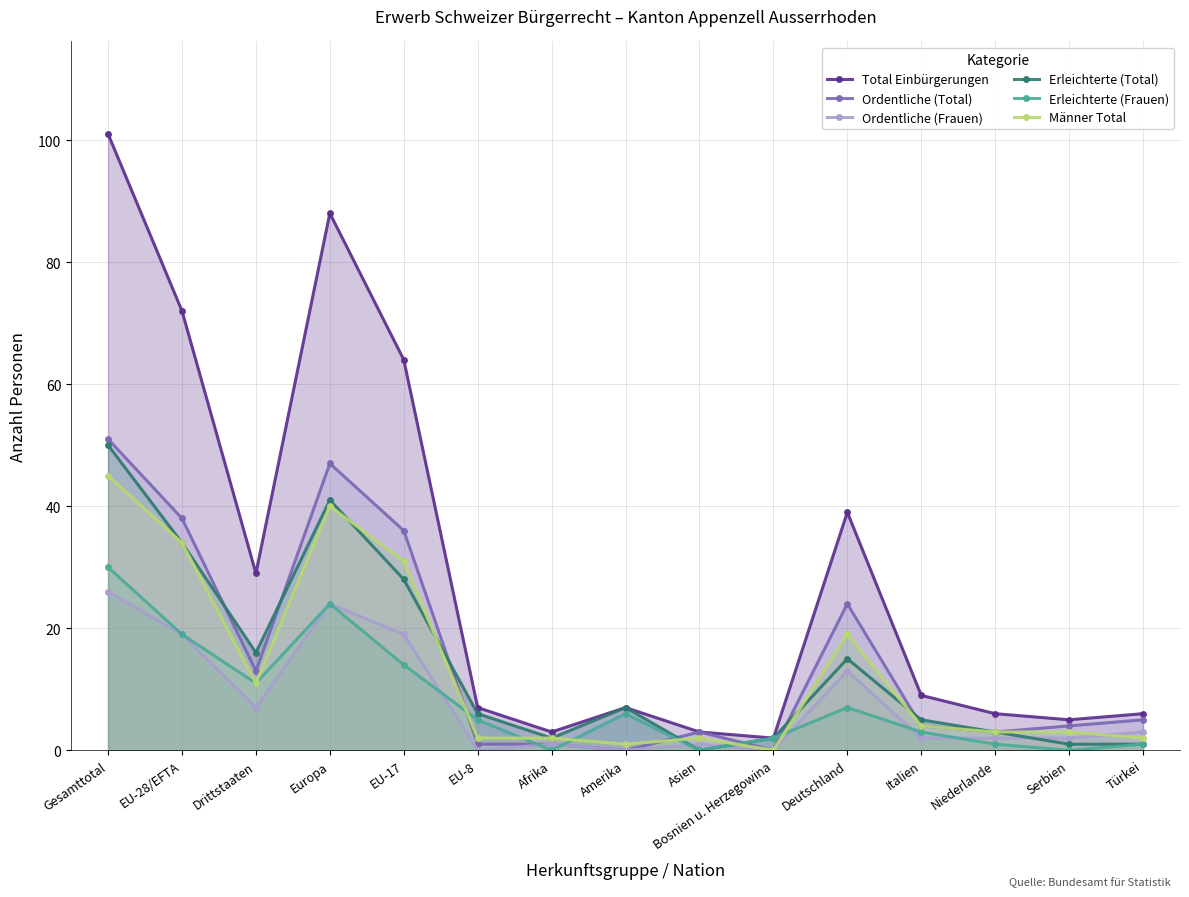

Is it true that Erleichterte (Total) equals 46 at EU-28/EFTA?

False